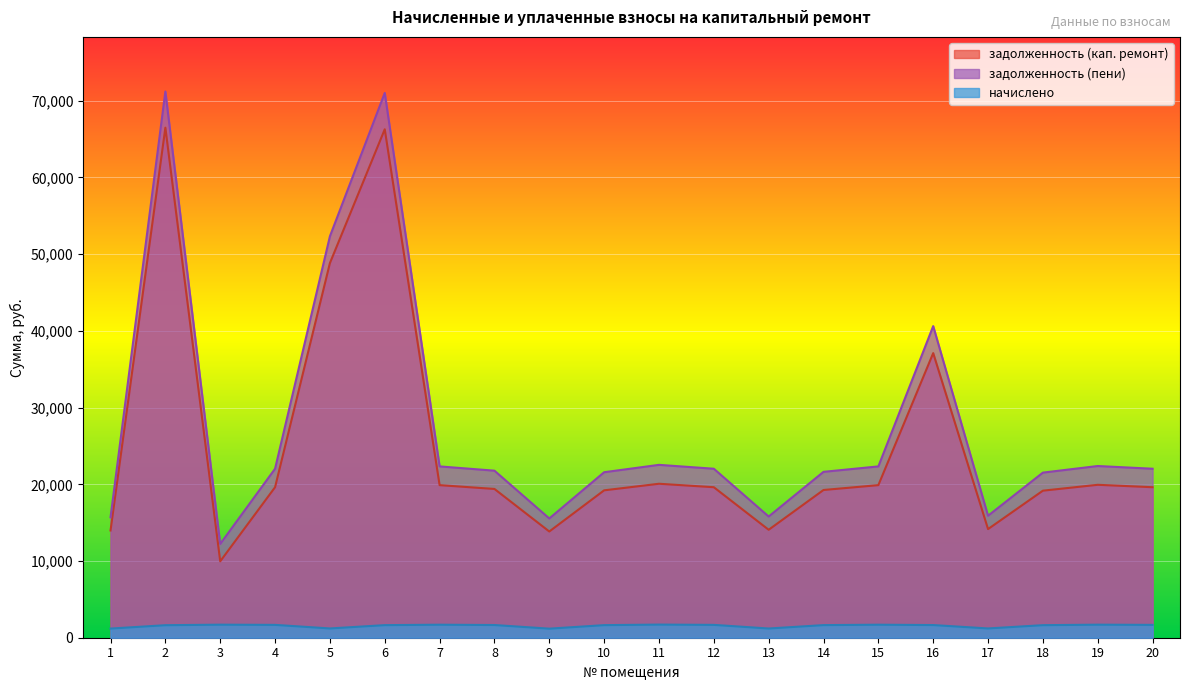

Where does the начислено series first go above 1651?

3